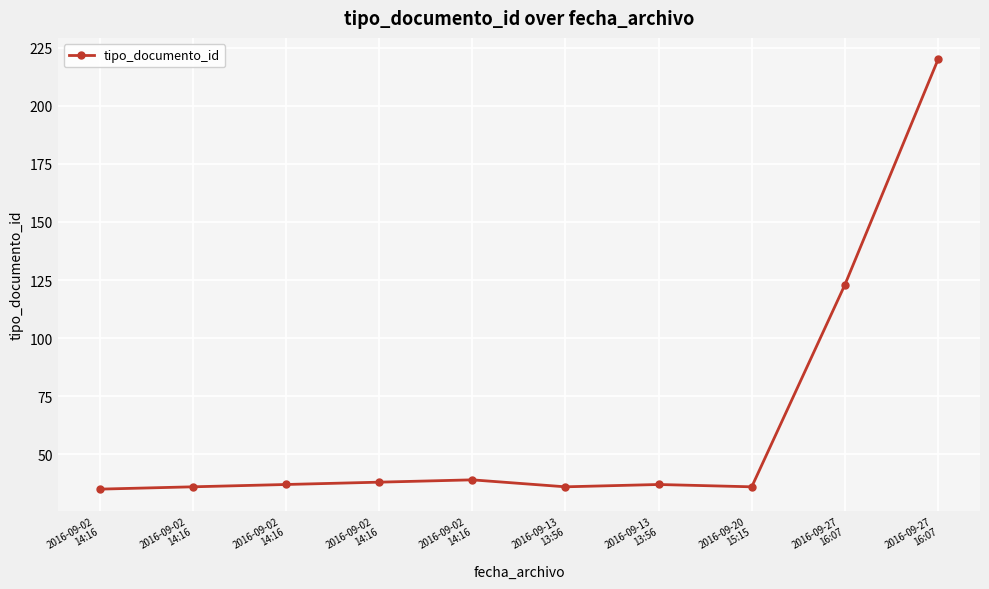

What is the approximate value at 2016-09-13
13:56, to the nearest 5?

35